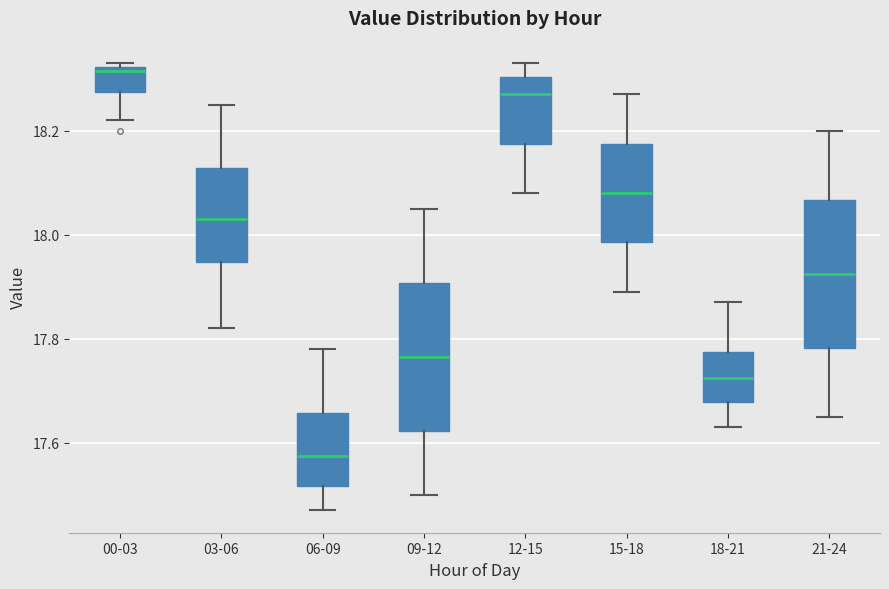

Where is the lower edge of the box for 00-03 on the y-axis? The values are not printed on the chart, so give them approximately, as read against the axis.

18.28